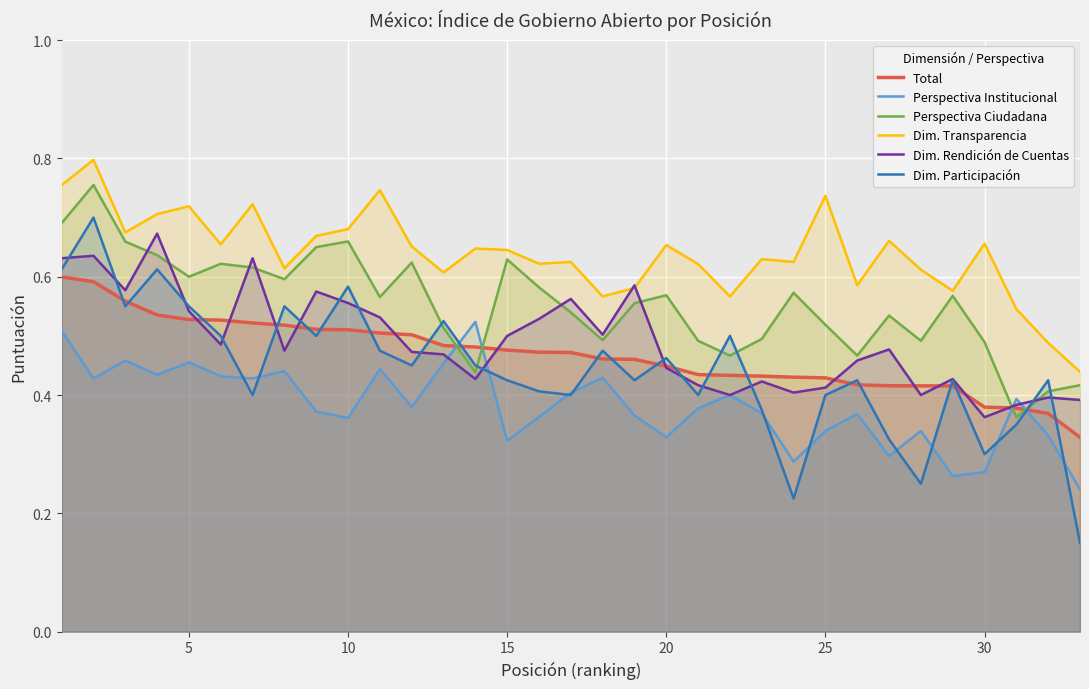

How many intersections are there between Perspectiva Institucional and Dim. Rendición de Cuentas?

6